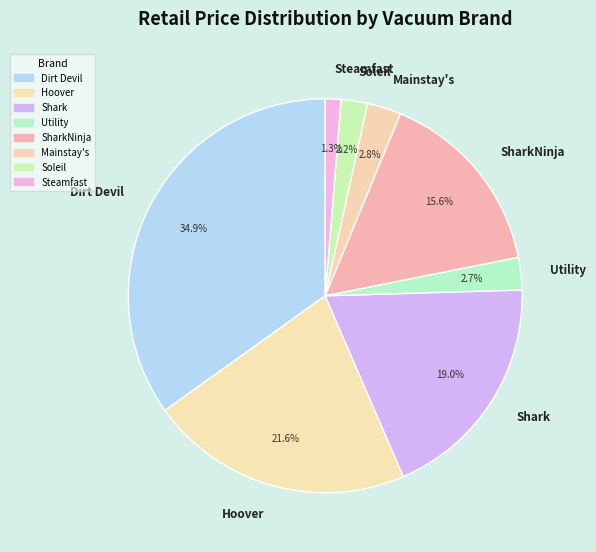

Is Shark the majority of the pie?

No